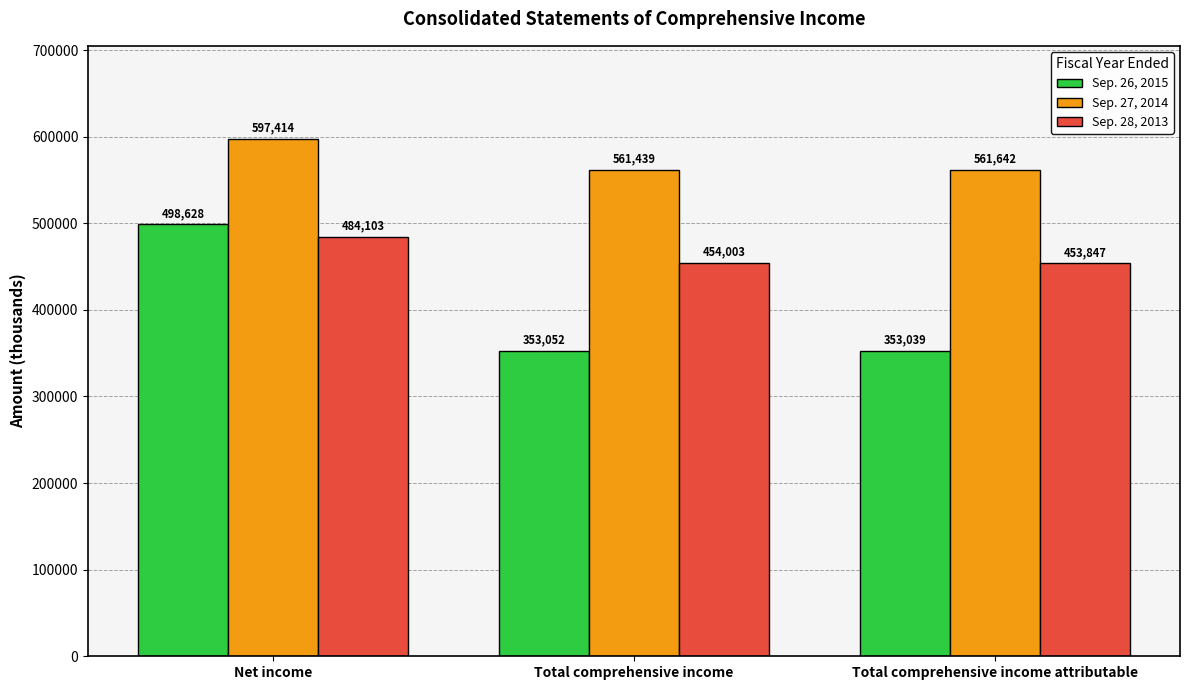

What is the difference between the highest and lowest values at Total comprehensive income attributable?

208603